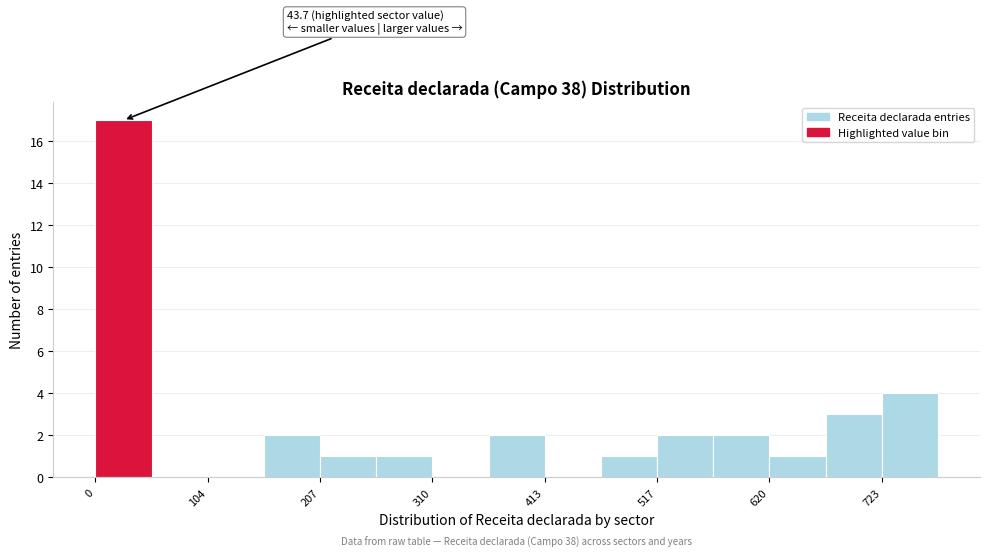

Around what value on the x-axis is the tallest bar? Give the approximate position of its centre, as read against the axis.

20